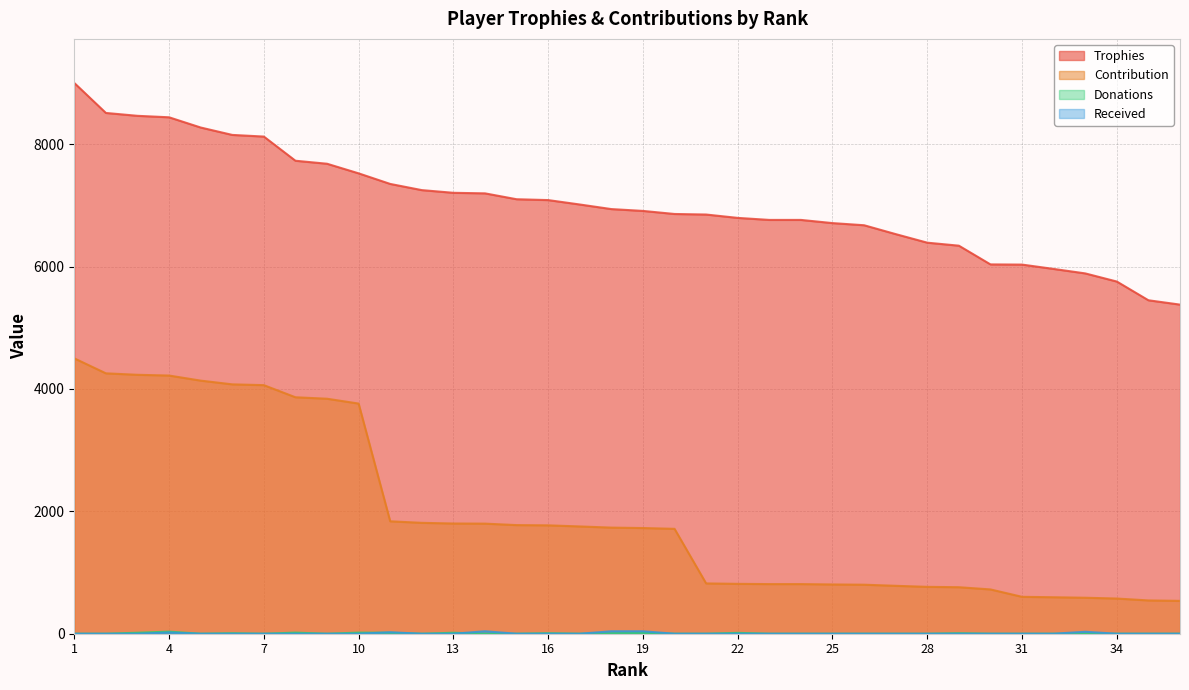

What is the average value of the Trophies series?

7031